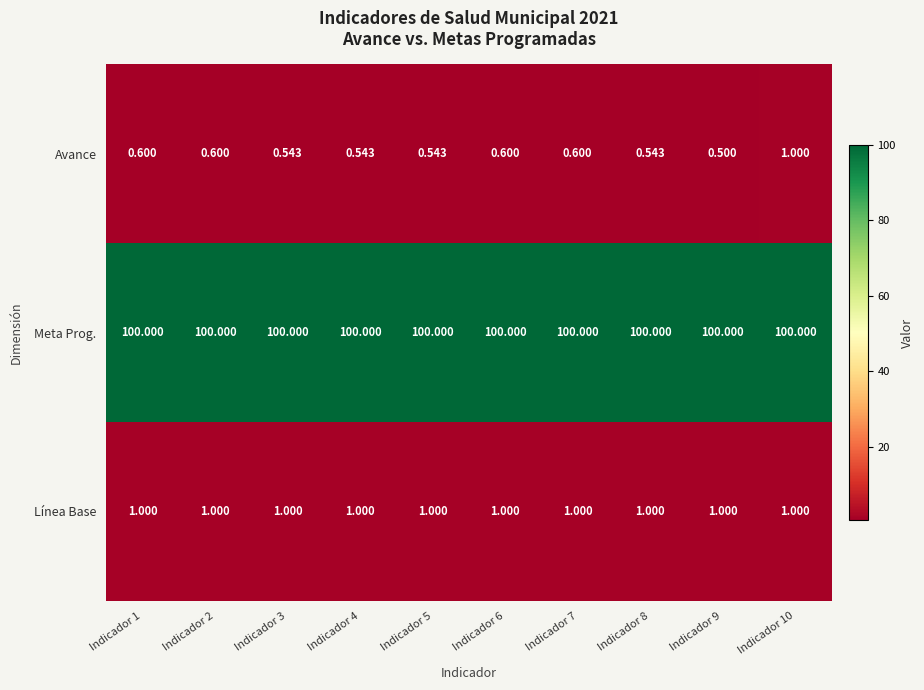

At Indicador 4, list the series in order from largest to smallest.

Meta Prog., Línea Base, Avance